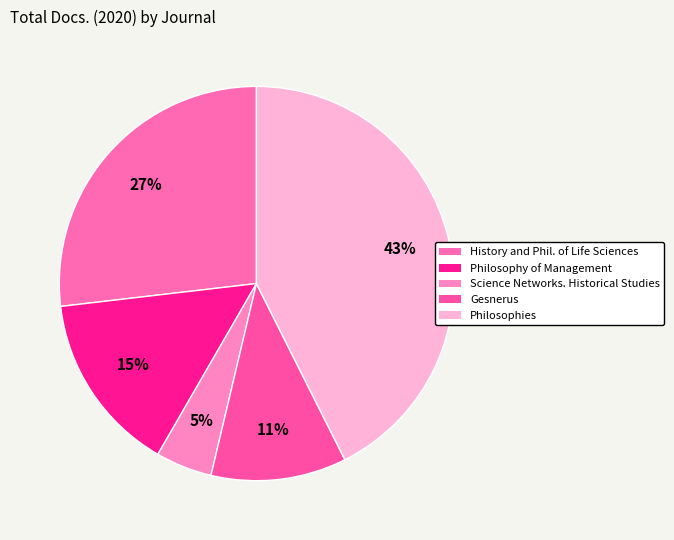

How many segments does this pie chart have?

5